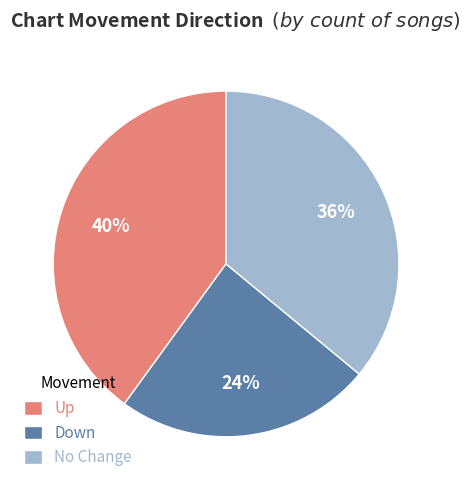

Rank the categories by value from lowest to highest.

Down, No Change, Up